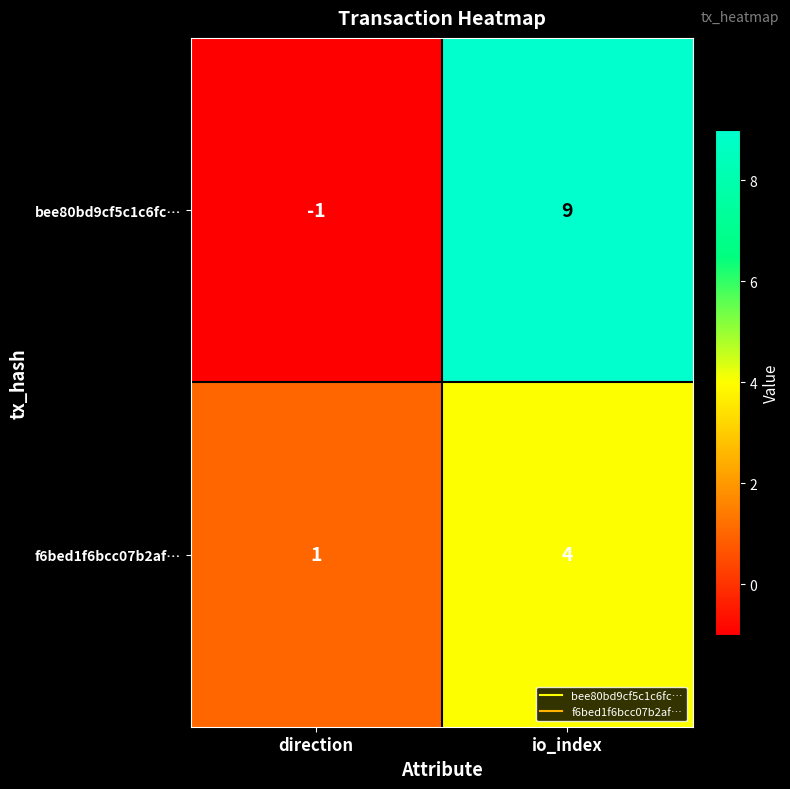

Reading right to left, what are all the values shown in this chart?

bee80bd9cf5c1c6fc…: io_index=9	direction=-1
f6bed1f6bcc07b2af…: io_index=4	direction=1